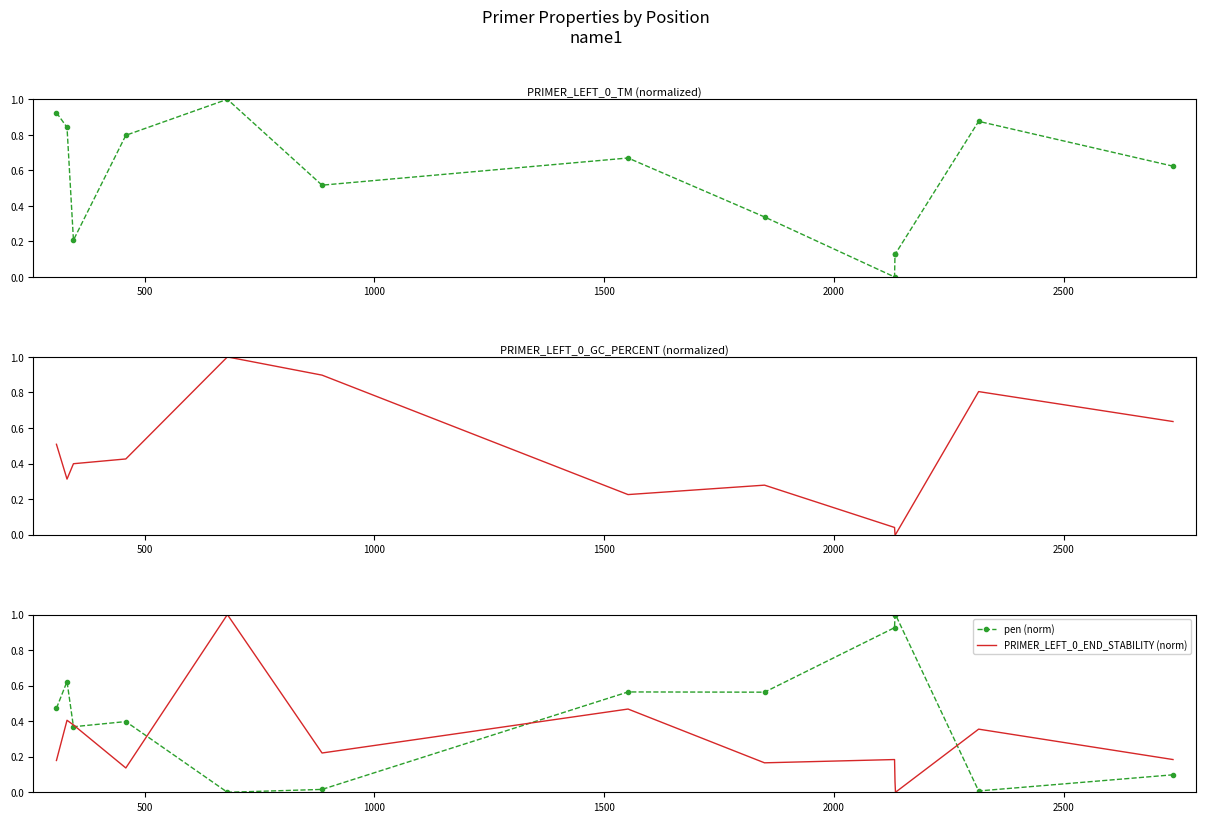

Which series ends up on top after the final intersection of pen (norm) and PRIMER_LEFT_0_TM (norm)?

PRIMER_LEFT_0_TM (norm)